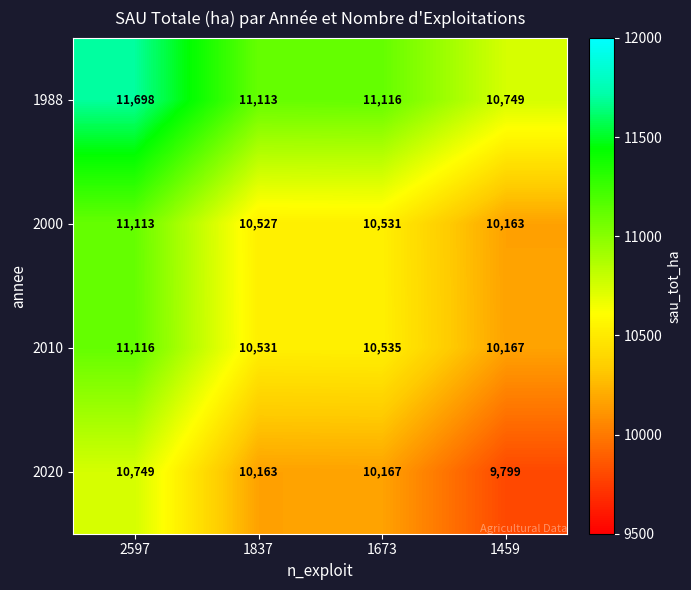

What is the spread (max minus min) of values at 1673?

949